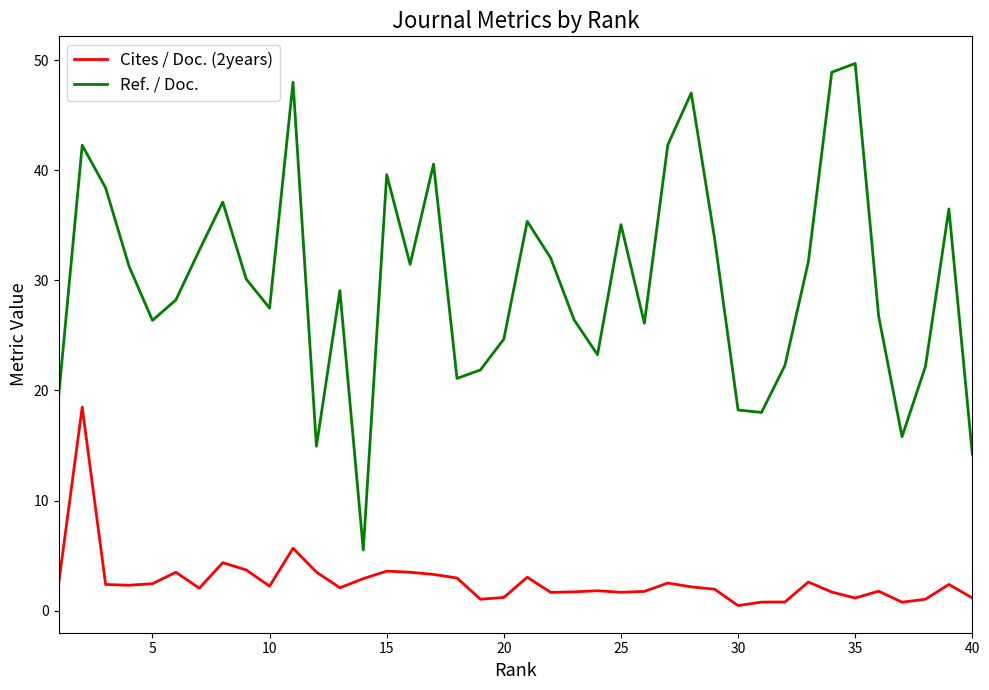

Rank the series by their maximum value, from highest to lowest.

Ref. / Doc., Cites / Doc. (2years)